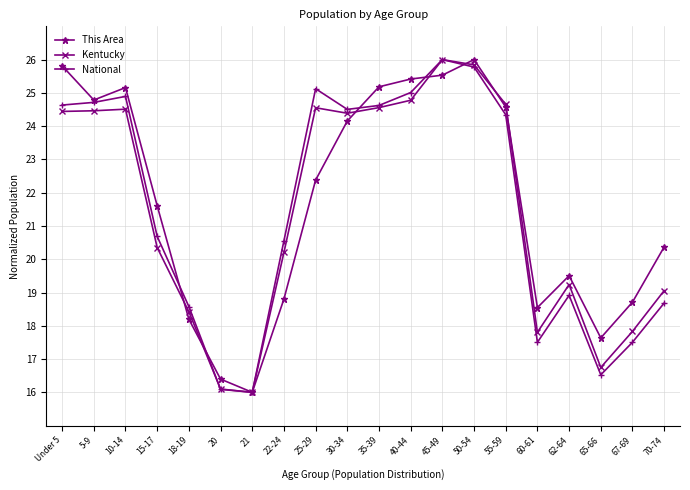

The value of Kentucky at 18-19 is 18.4. True or false?

True